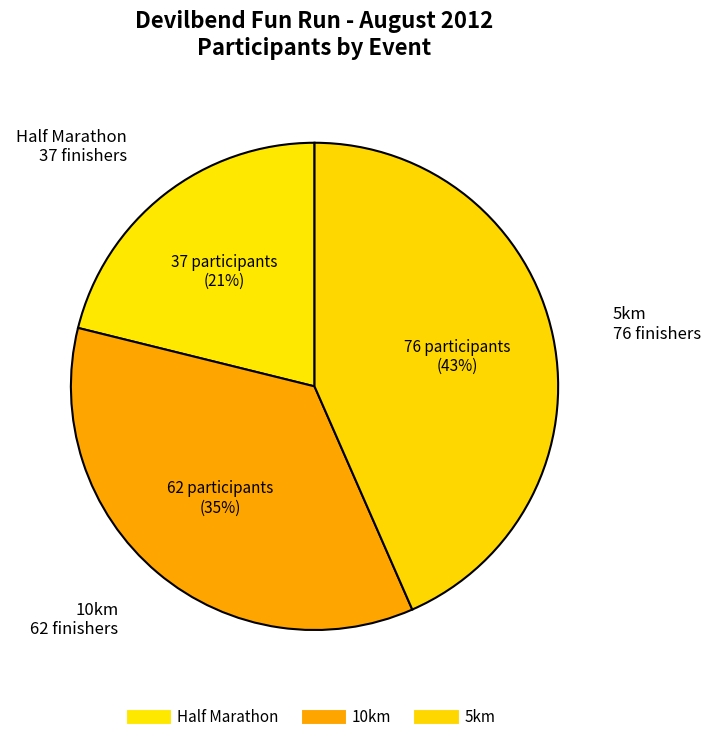

How many segments does this pie chart have?

3